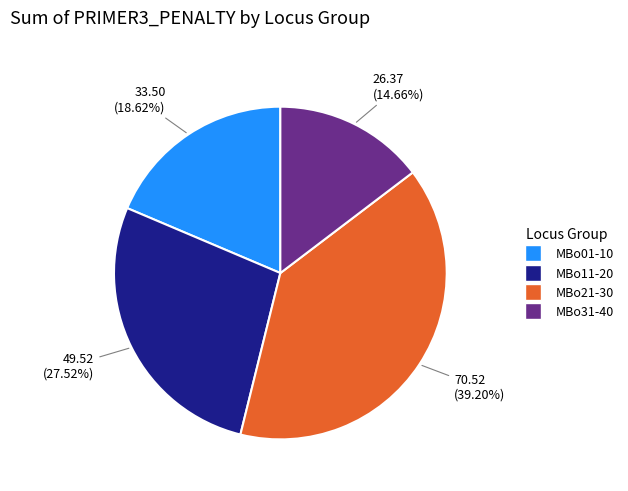

To the nearest percent, what is the difference between the largest and smallest slice percentages?

25%